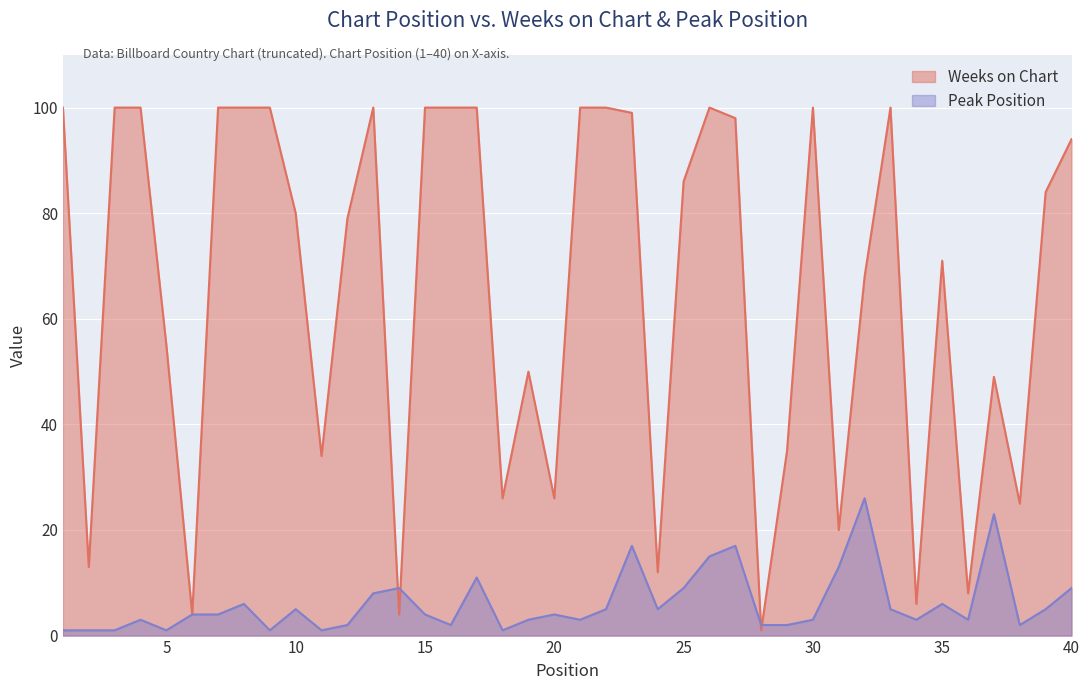

How many values in the Weeks on Chart series are below 84?

20